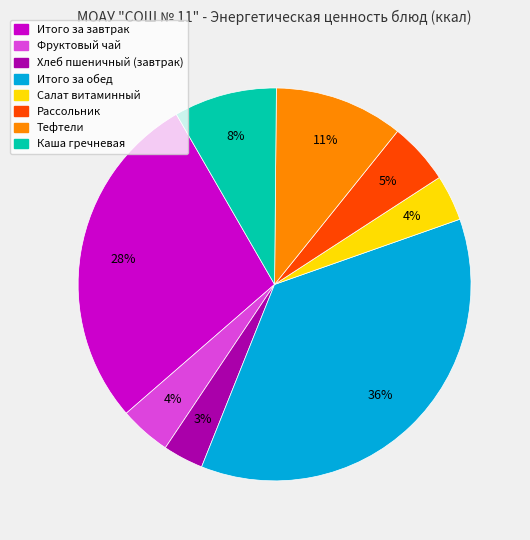

Which has a higher value, Каша гречневая or Хлеб пшеничный (завтрак)?

Каша гречневая